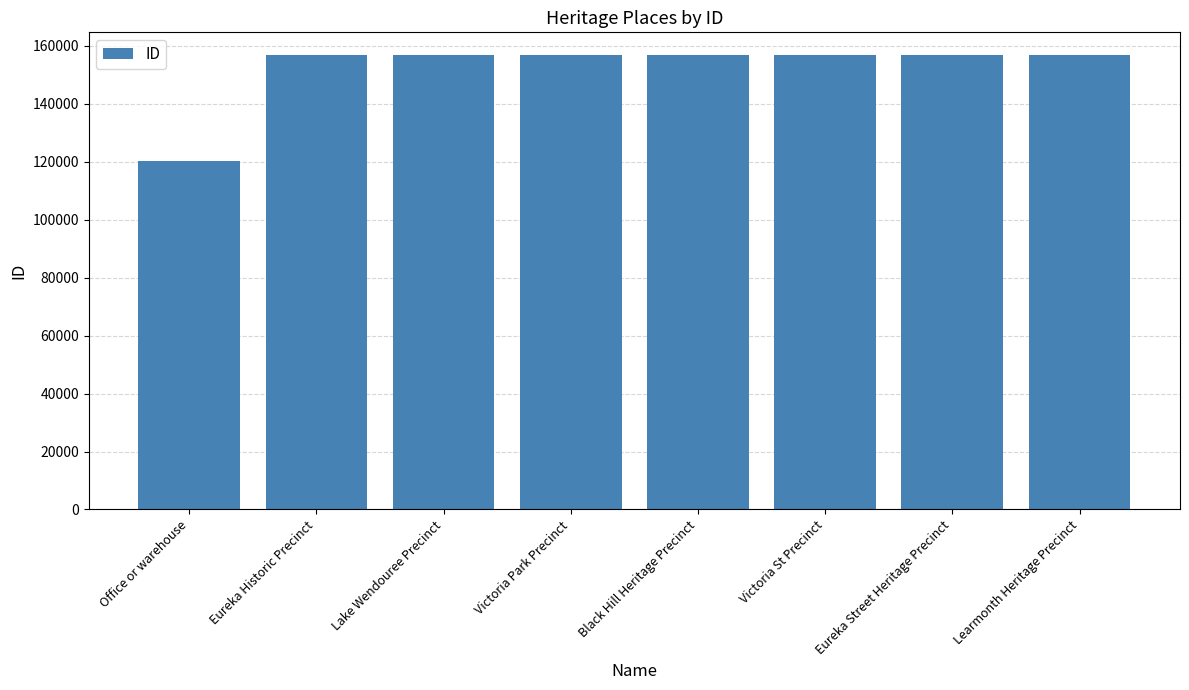

What is the average value?

152281